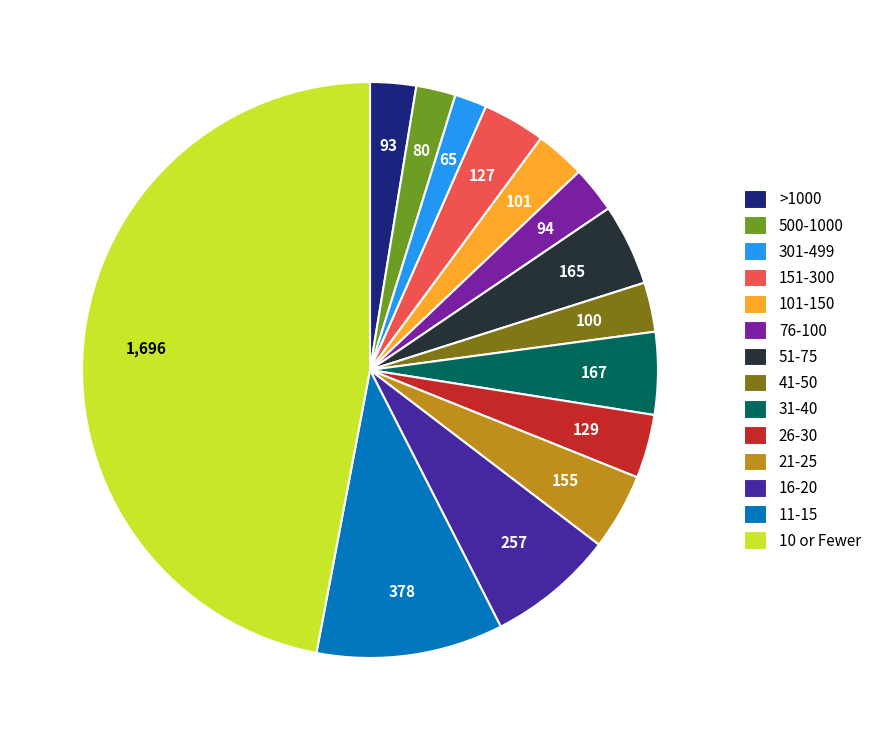

Count the number of slices in the pie.

14